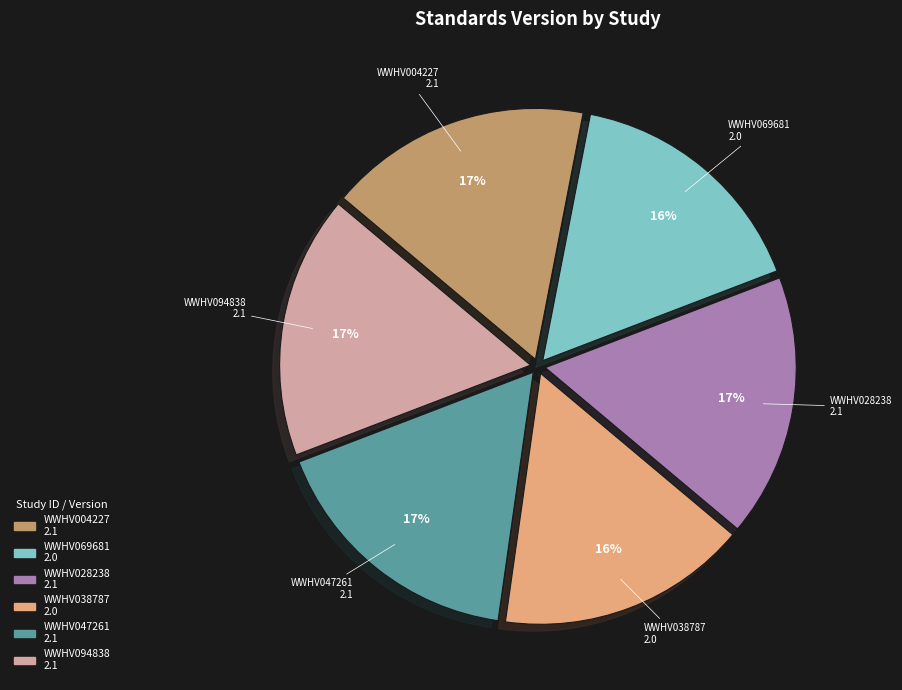

True or false: WWHV094838 accounts for 25% of the total.

False